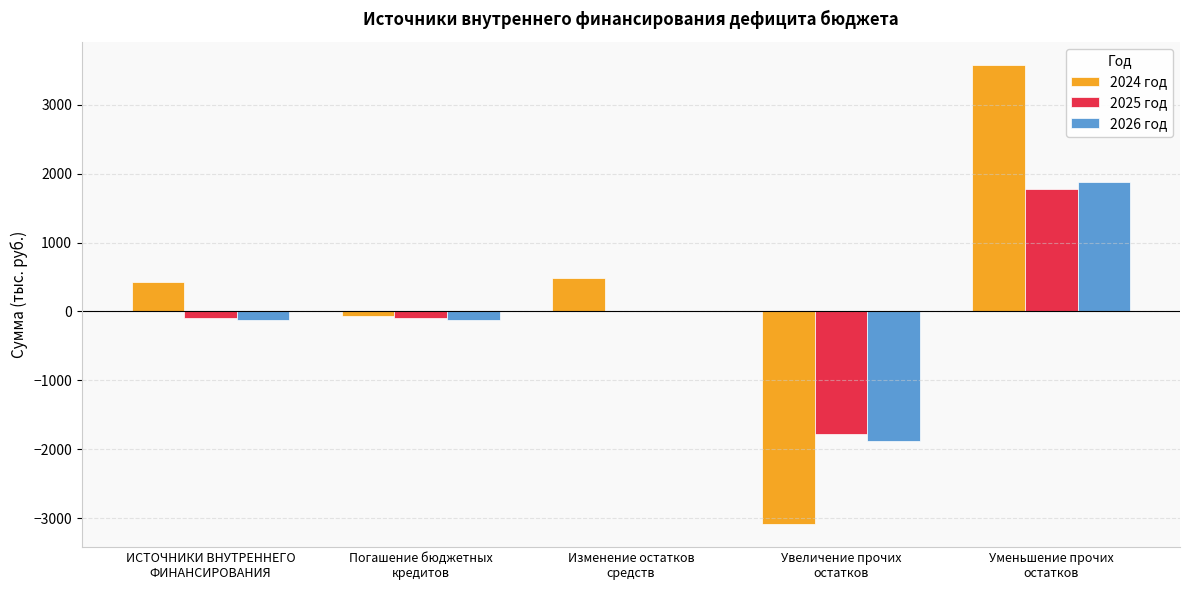

Which series changed the most between Изменение остатков
средств and Увеличение прочих
остатков?

2024 год